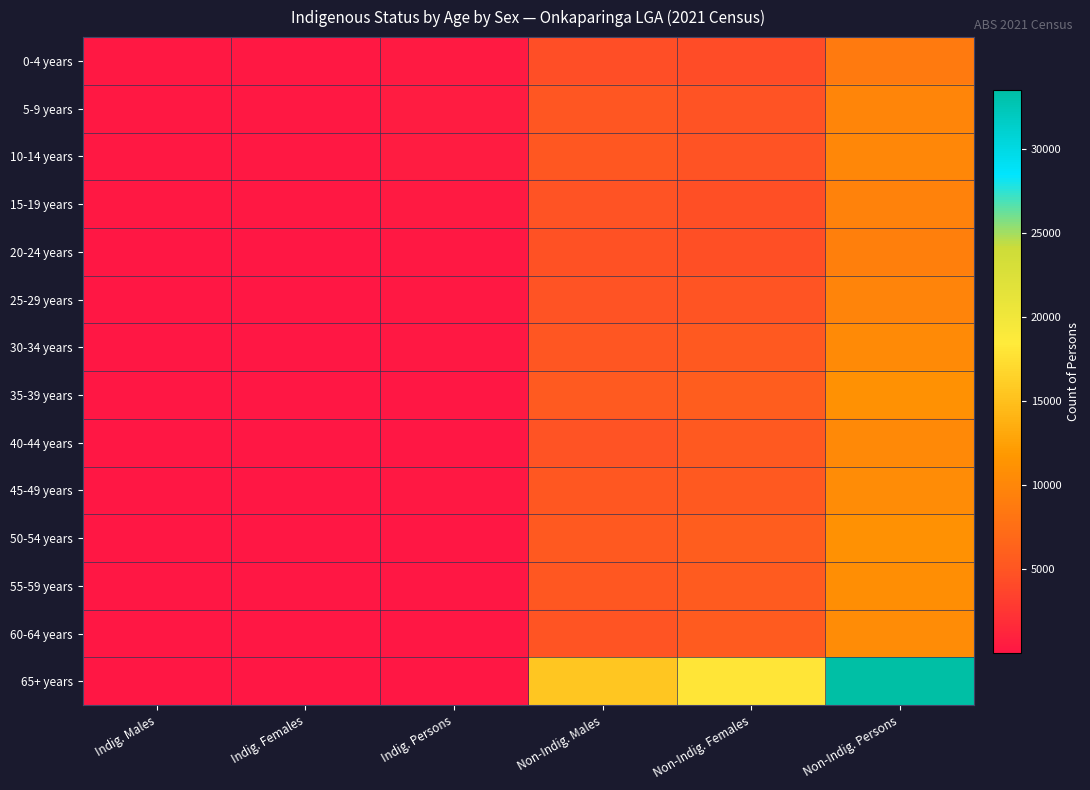

Reading left to right, transcribe all the data shown in this chart.

0-4 years: Indig. Males=202	Indig. Females=188	Indig. Persons=390	Non-Indig. Males=4458	Non-Indig. Females=4245	Non-Indig. Persons=8702
5-9 years: Indig. Males=231	Indig. Females=216	Indig. Persons=448	Non-Indig. Males=5108	Non-Indig. Females=4816	Non-Indig. Persons=9921
10-14 years: Indig. Males=234	Indig. Females=201	Indig. Persons=433	Non-Indig. Males=5207	Non-Indig. Females=4810	Non-Indig. Persons=10022
15-19 years: Indig. Males=185	Indig. Females=171	Indig. Persons=350	Non-Indig. Males=4878	Non-Indig. Females=4613	Non-Indig. Persons=9490
20-24 years: Indig. Males=144	Indig. Females=136	Indig. Persons=287	Non-Indig. Males=4733	Non-Indig. Females=4490	Non-Indig. Persons=9230
25-29 years: Indig. Males=104	Indig. Females=157	Indig. Persons=266	Non-Indig. Males=4866	Non-Indig. Females=4900	Non-Indig. Persons=9770
30-34 years: Indig. Males=106	Indig. Females=130	Indig. Persons=236	Non-Indig. Males=5110	Non-Indig. Females=5279	Non-Indig. Persons=10389
35-39 years: Indig. Males=78	Indig. Females=91	Indig. Persons=169	Non-Indig. Males=5414	Non-Indig. Females=5722	Non-Indig. Persons=11137
40-44 years: Indig. Males=43	Indig. Females=84	Indig. Persons=128	Non-Indig. Males=4864	Non-Indig. Females=5384	Non-Indig. Persons=10248
45-49 years: Indig. Males=78	Indig. Females=96	Indig. Persons=173	Non-Indig. Males=5253	Non-Indig. Females=5298	Non-Indig. Persons=10554
50-54 years: Indig. Males=61	Indig. Females=79	Indig. Persons=139	Non-Indig. Males=5352	Non-Indig. Females=5719	Non-Indig. Persons=11070
55-59 years: Indig. Males=40	Indig. Females=55	Indig. Persons=100	Non-Indig. Males=5187	Non-Indig. Females=5618	Non-Indig. Persons=10807
60-64 years: Indig. Males=40	Indig. Females=63	Indig. Persons=103	Non-Indig. Males=4973	Non-Indig. Females=5660	Non-Indig. Persons=10632
65+ years: Indig. Males=71	Indig. Females=76	Indig. Persons=148	Non-Indig. Males=15481	Non-Indig. Females=18035	Non-Indig. Persons=33517